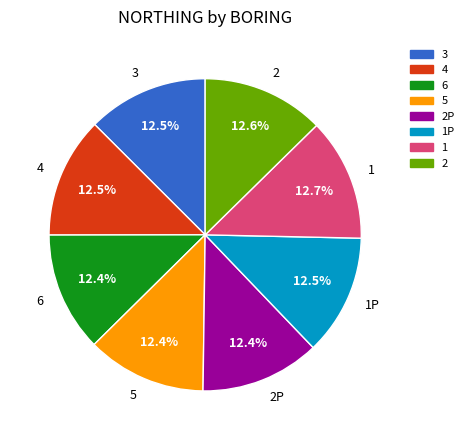

What percentage is the 5 slice, to the nearest percent?

12%